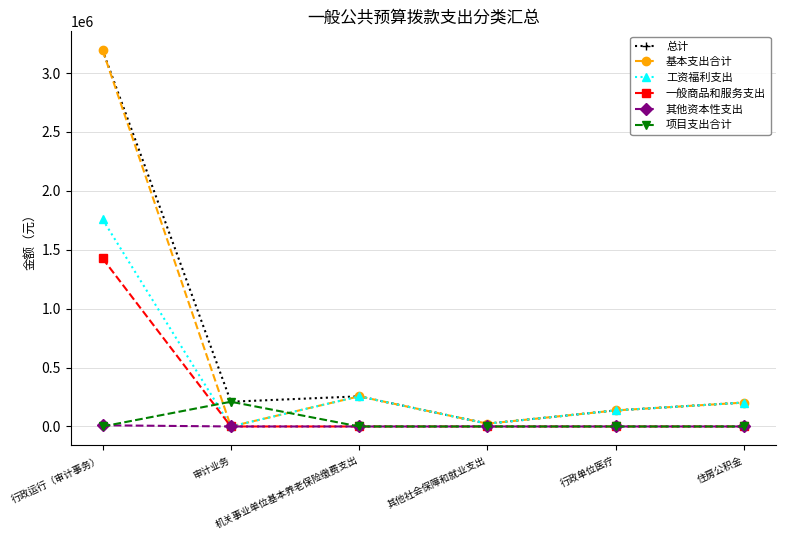

What is the maximum value for 总计?

3194329.2